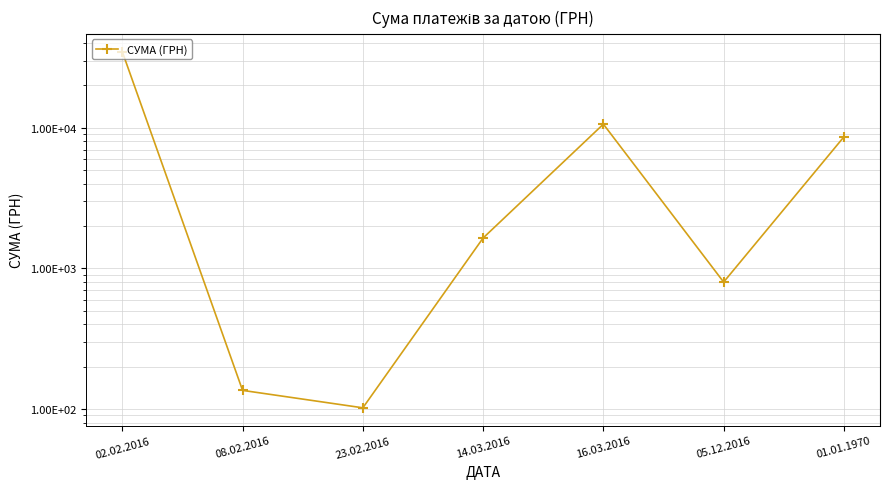

How many distinct data groups are displayed?

1